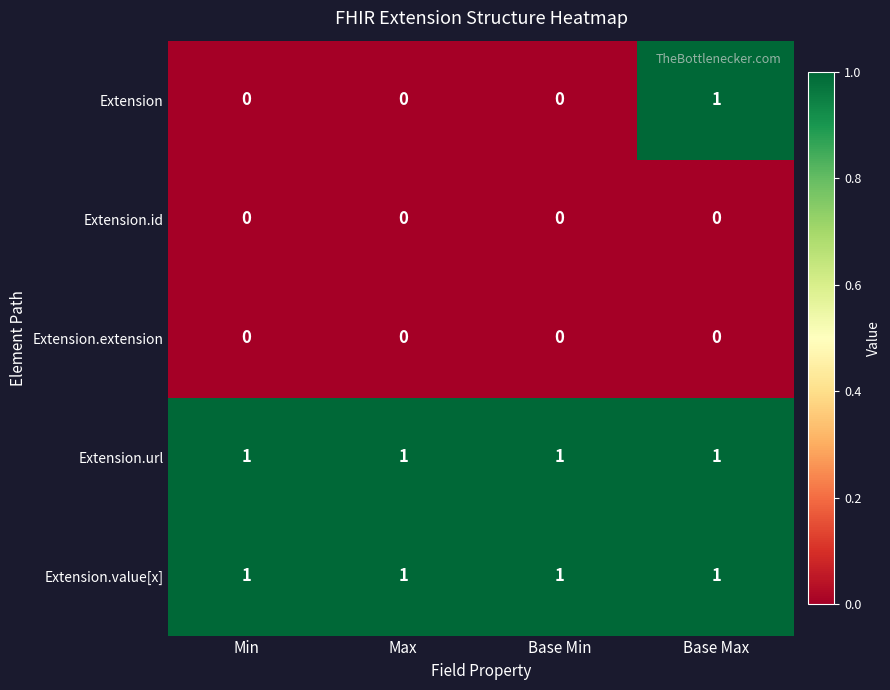

At how many categories does at least one series exceed 0?

4